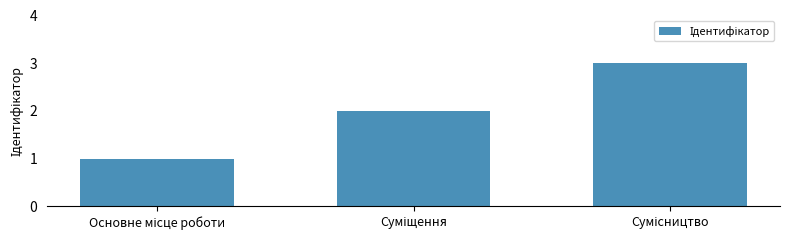

What is the sum of all values?

6